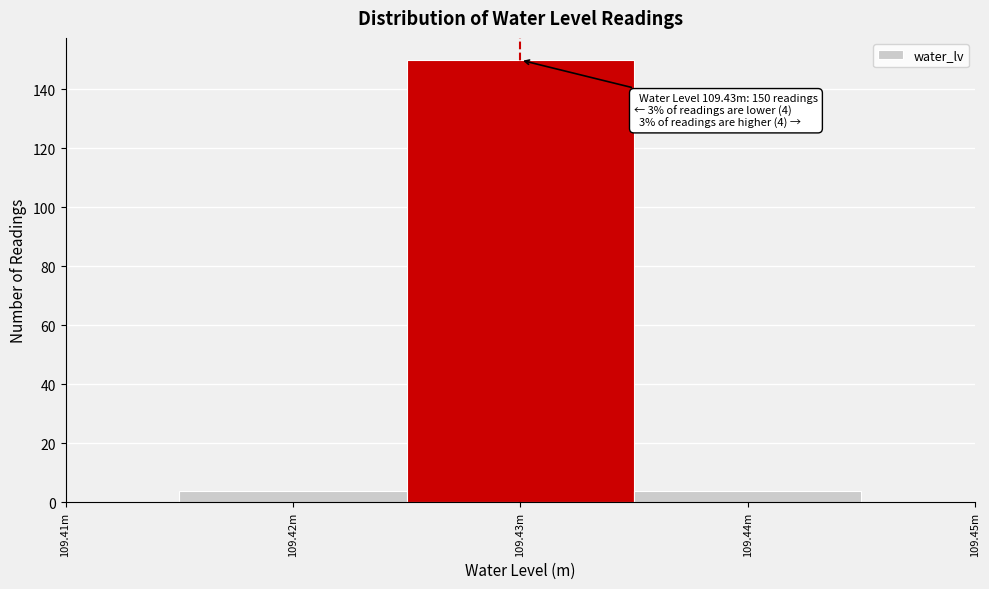

Reading left to right, list all the values displayed in this chart.

109.42m=4	109.43m=150	109.44m=4